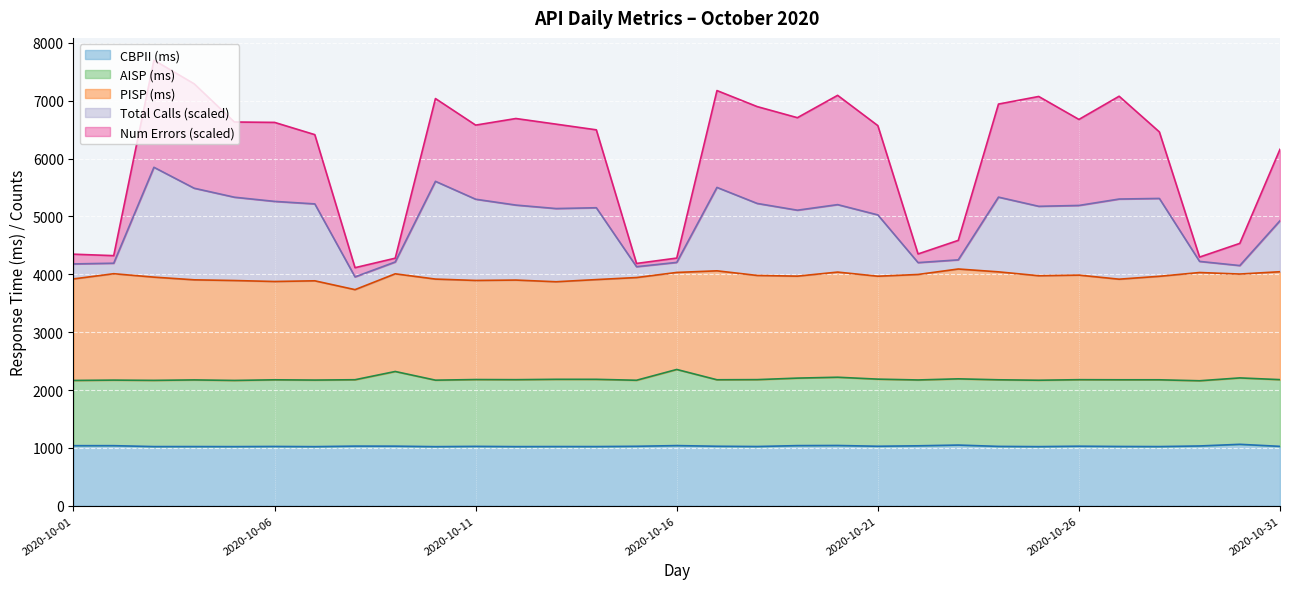

True or false: CBPII (ms) and Total Calls intersect in this chart.

False